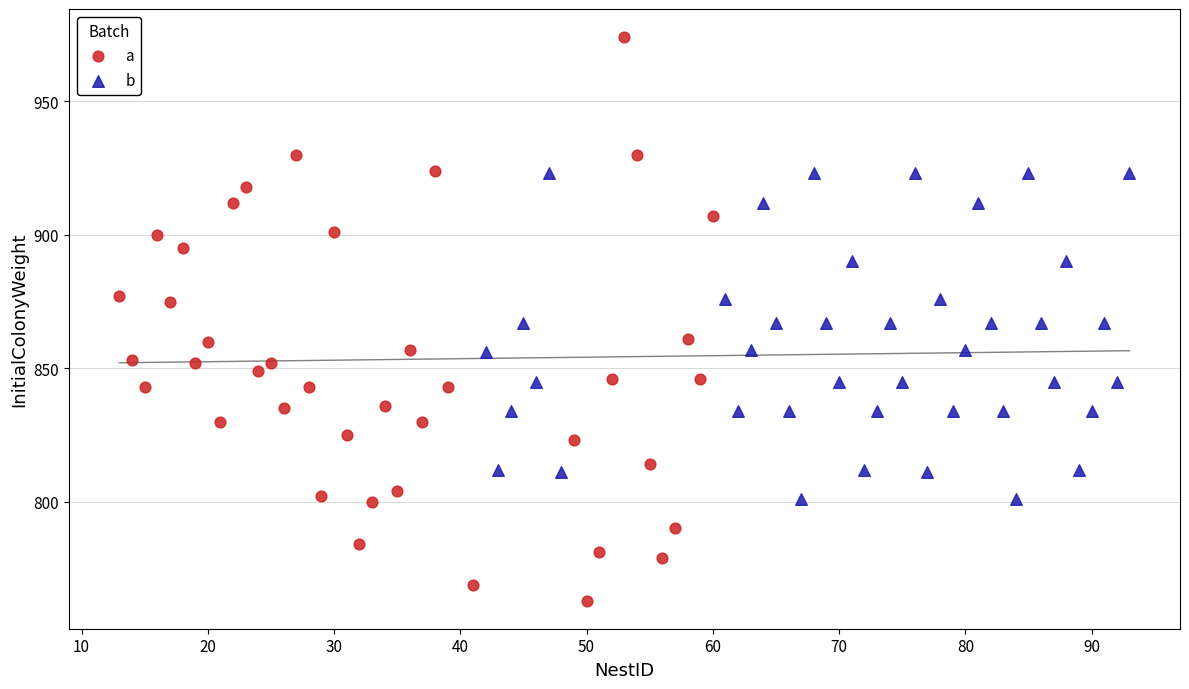

Which series reaches the maximum Y coordinate?

a